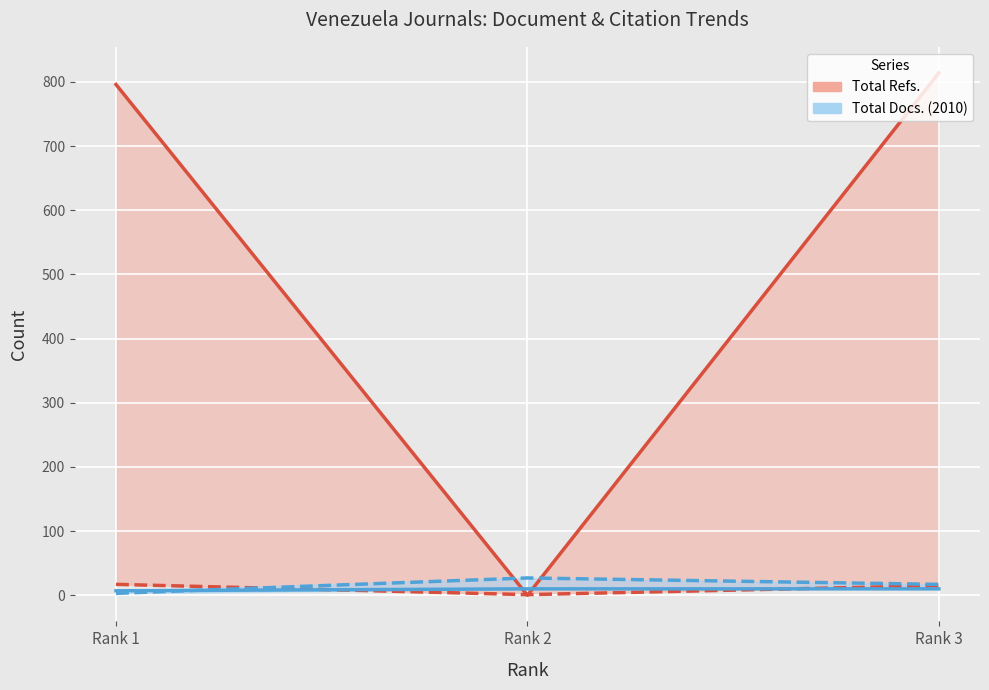

Which category has the lowest value in the Total Docs. (2010) series?

Rank 1